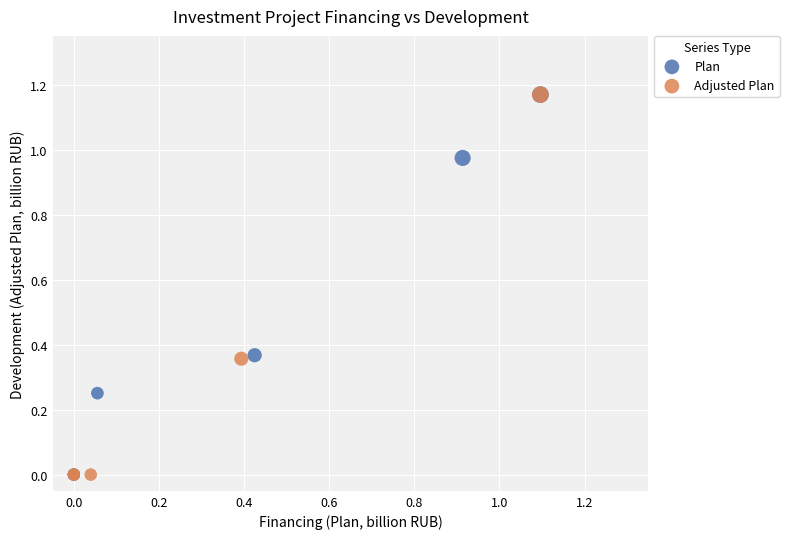

What are all the series names shown in the legend?

Plan, Adjusted Plan